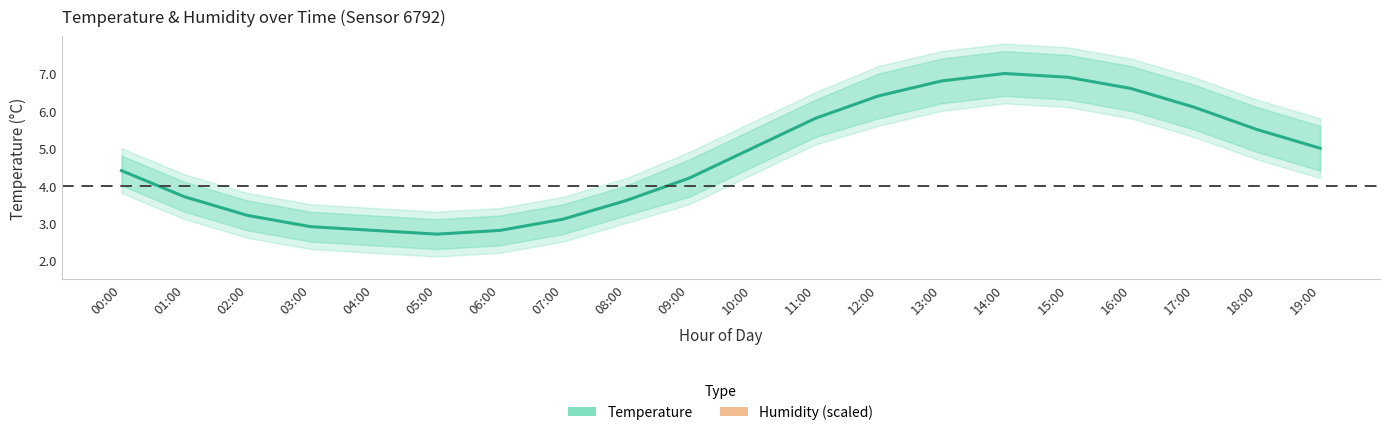

What is the difference between the highest and lowest values at 05:00?

1.8